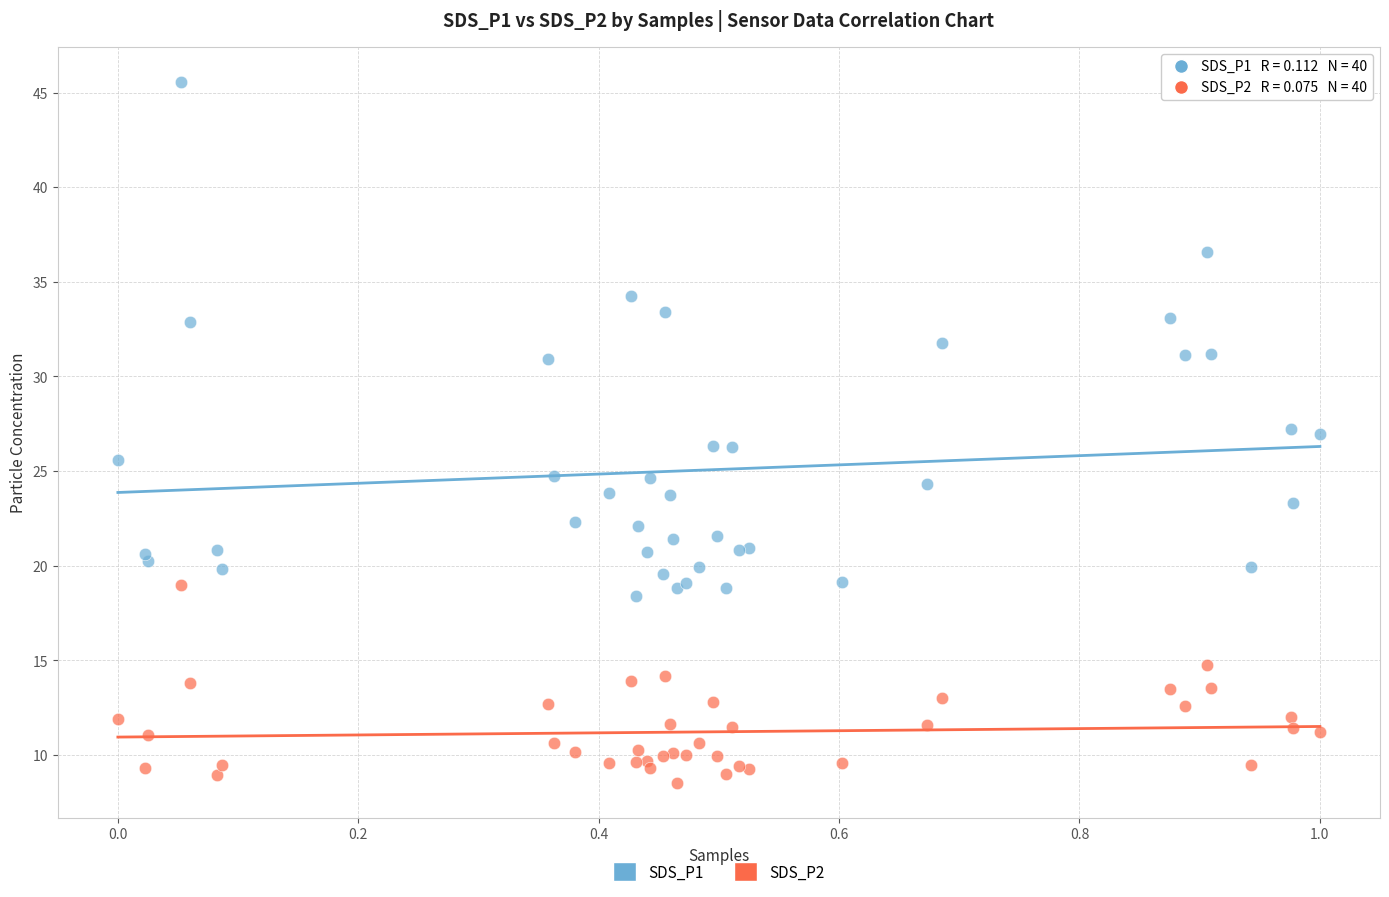

Which series contains the highest Y value?

SDS_P1